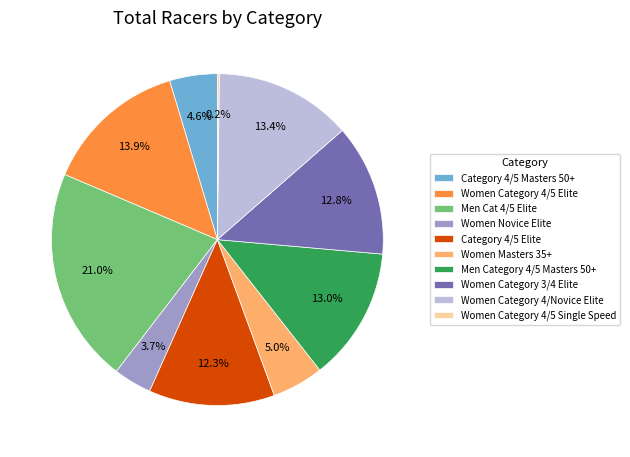

Approximately how many times larger is the value at Women Category 4/Novice Elite compared to Women Category 3/4 Elite?

1.0